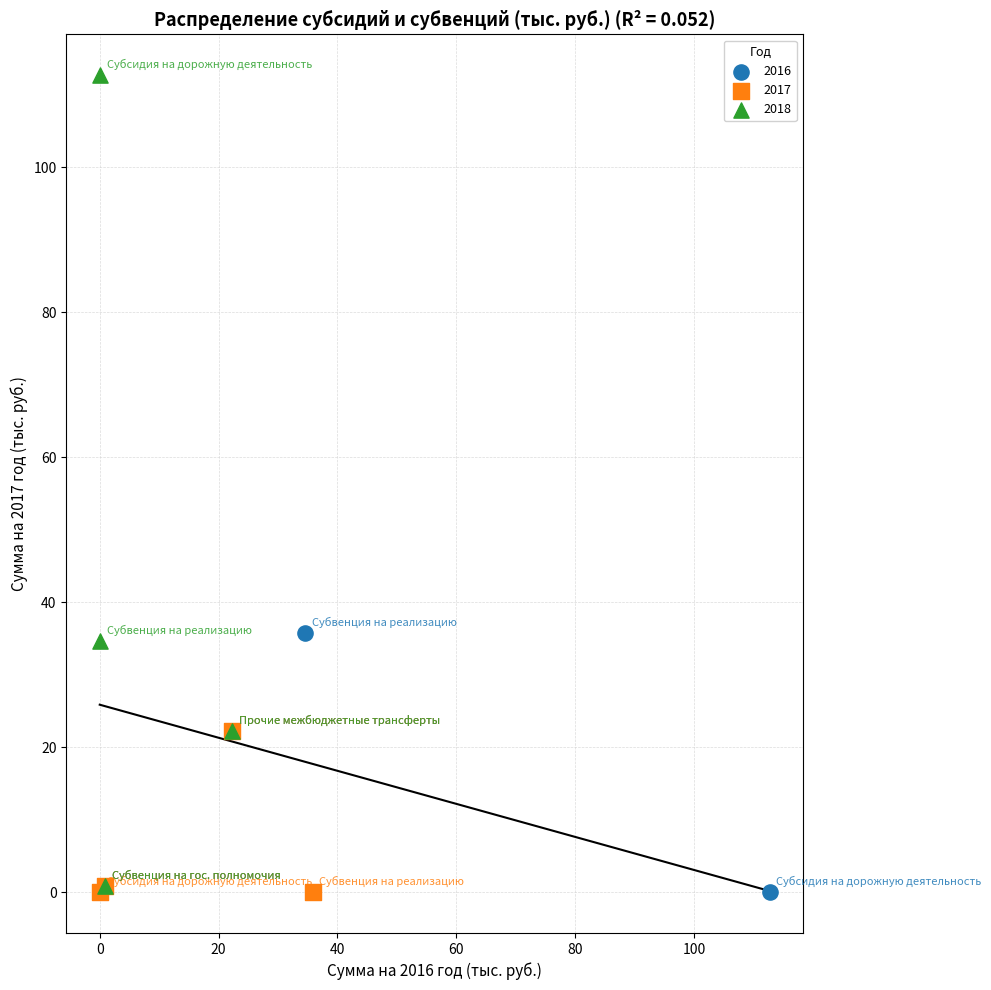

Which series contains the highest Y value?

2018